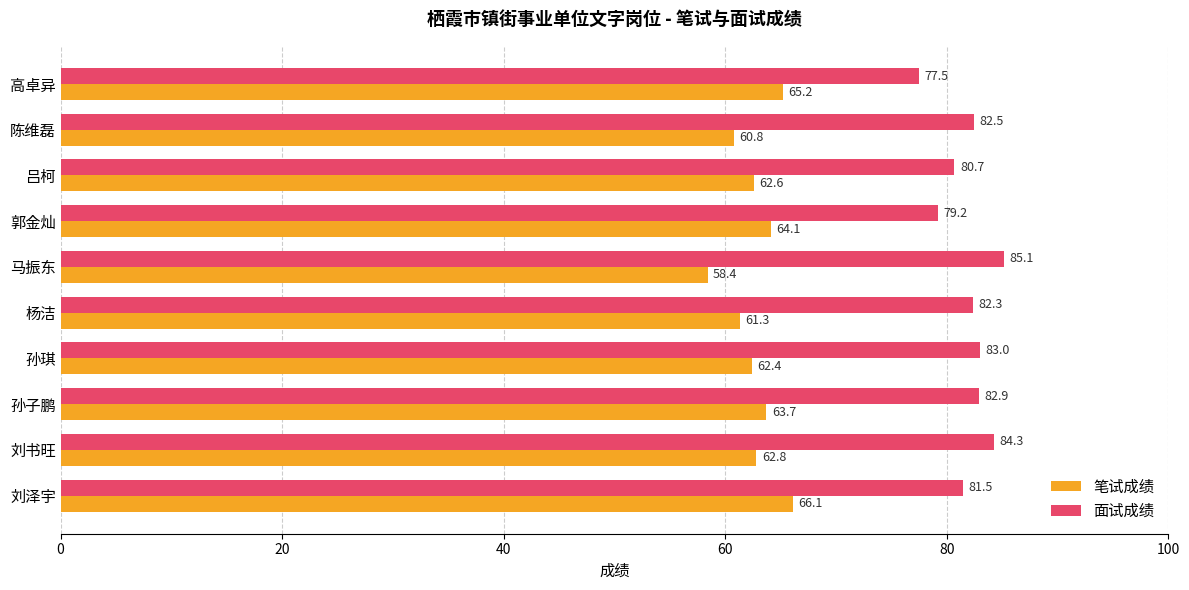

The value of 笔试成绩 at 郭金灿 is 64.1. True or false?

True